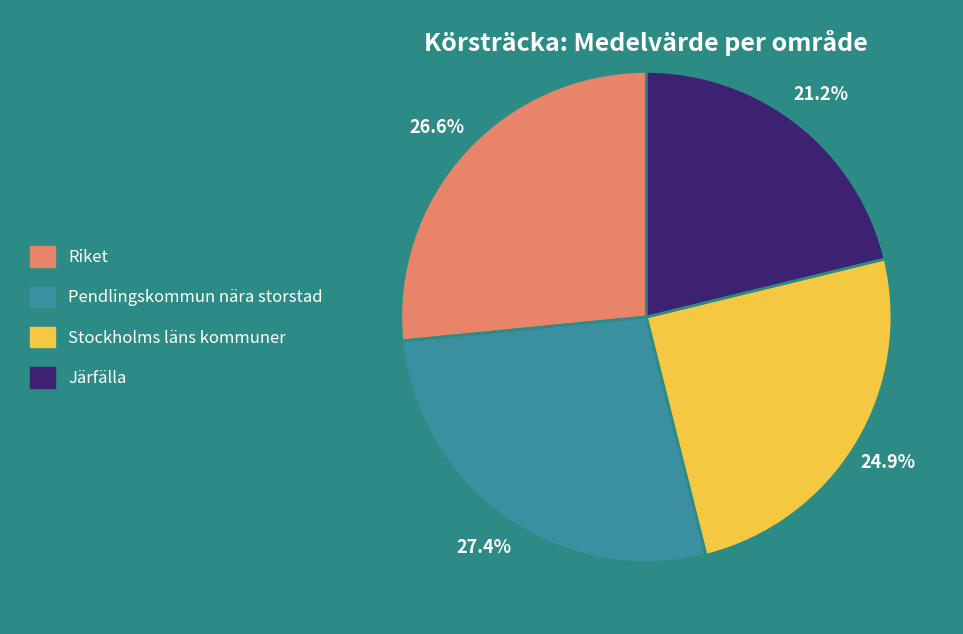

Is Riket the majority of the pie?

No